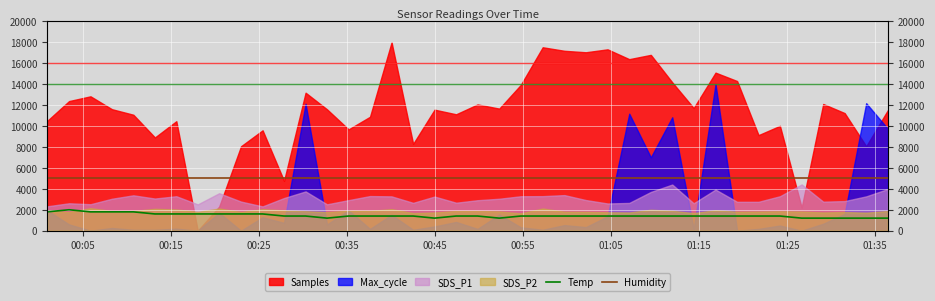

True or false: Humidity and Temp intersect in this chart.

False